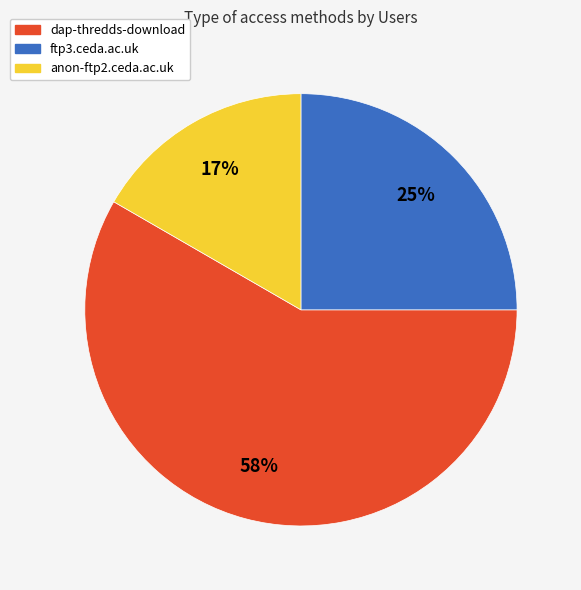

True or false: dap-thredds-download accounts for 46% of the total.

False